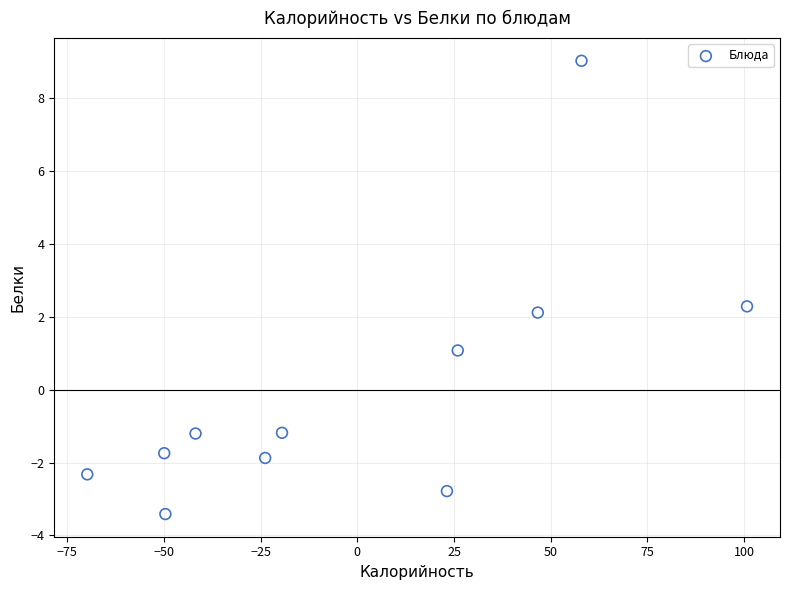

What is the range of Y values (max minus min)?

12.4